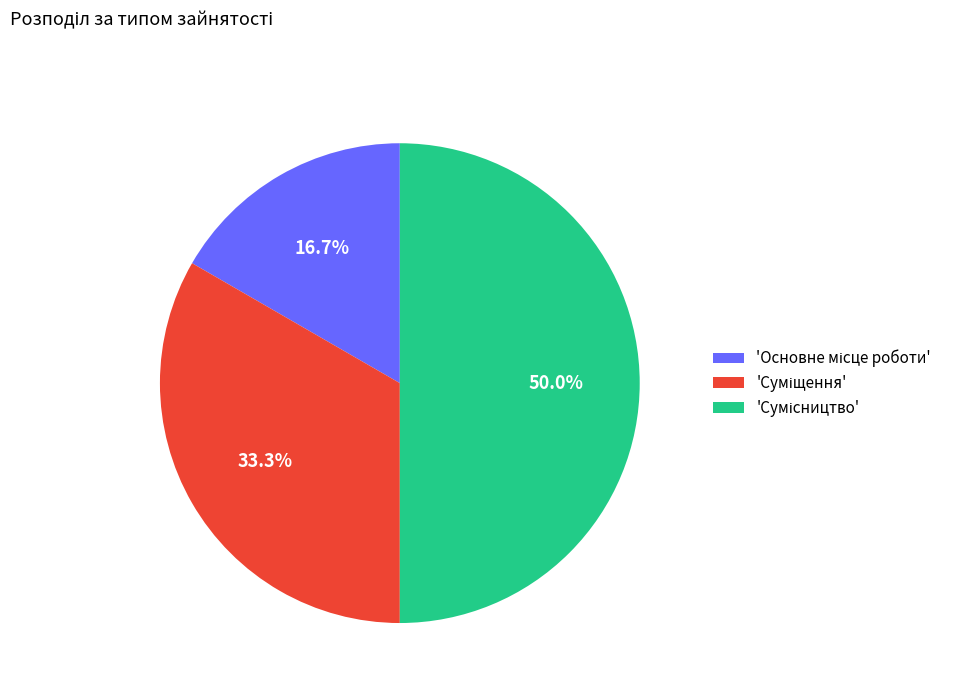

How many slices are in this pie chart?

3